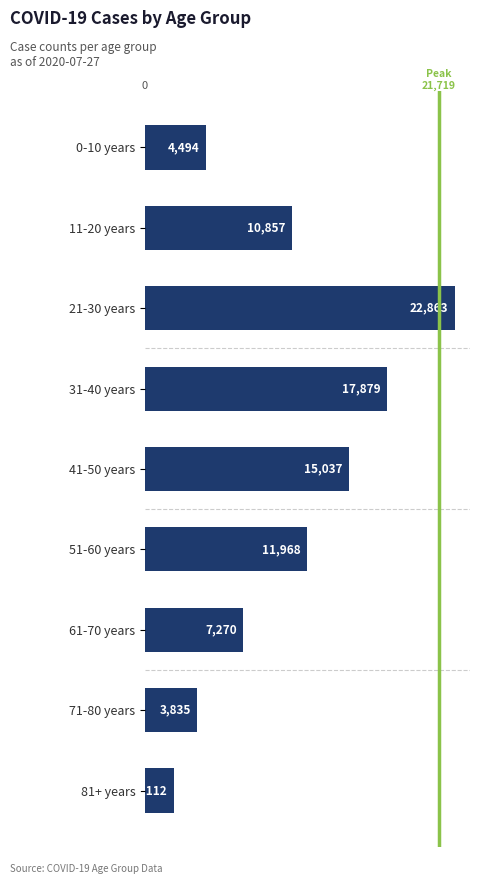

Approximately how many times larger is the value at 81+ years compared to 61-70 years?

0.3